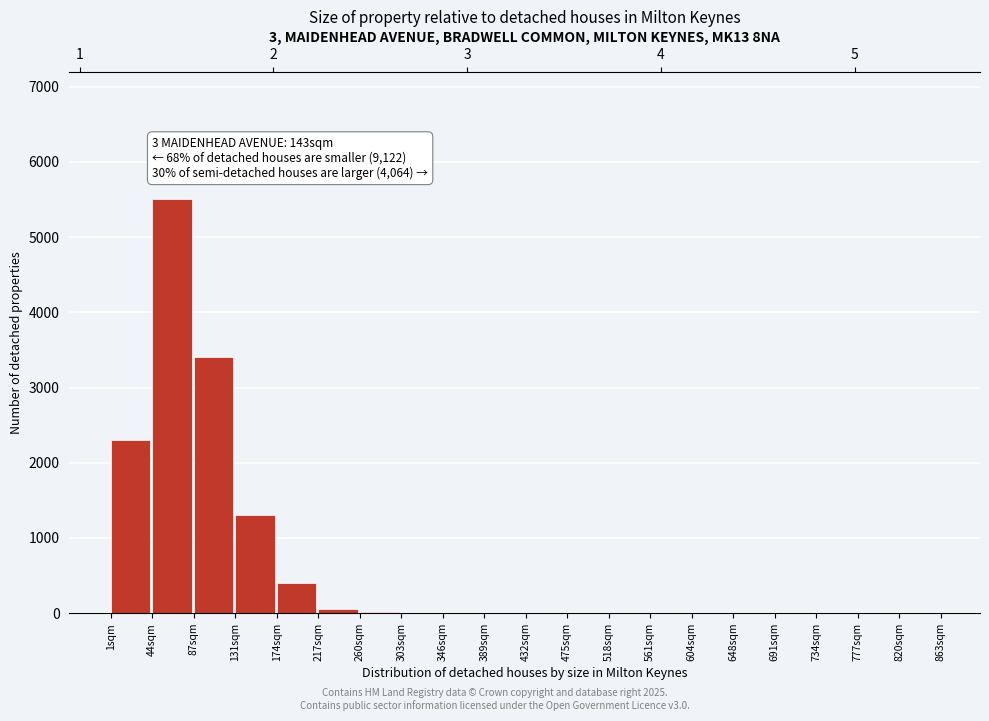

True or false: the data shows 3 at 346sqm.

True